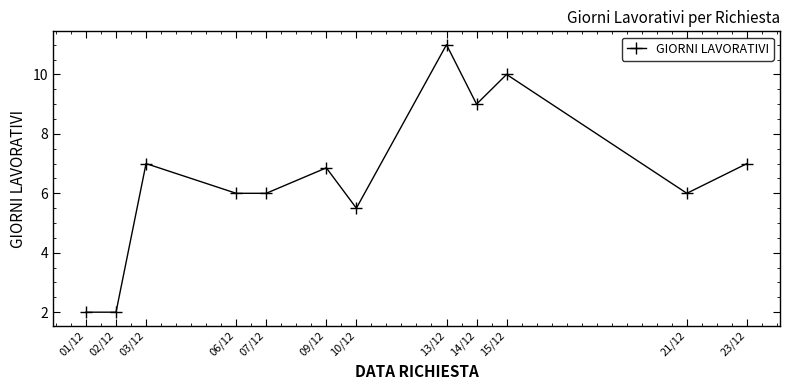

Which category has the highest value across all series?

13/12